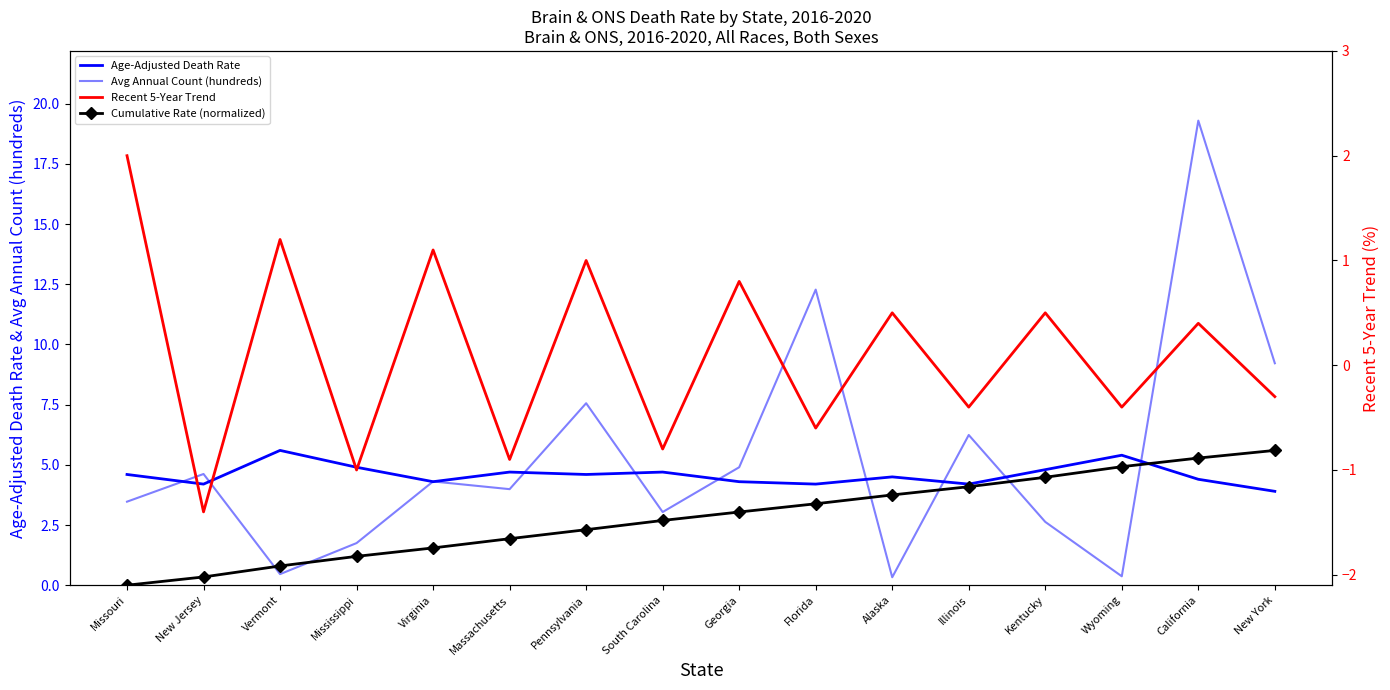

How many lines are shown in the chart?

4